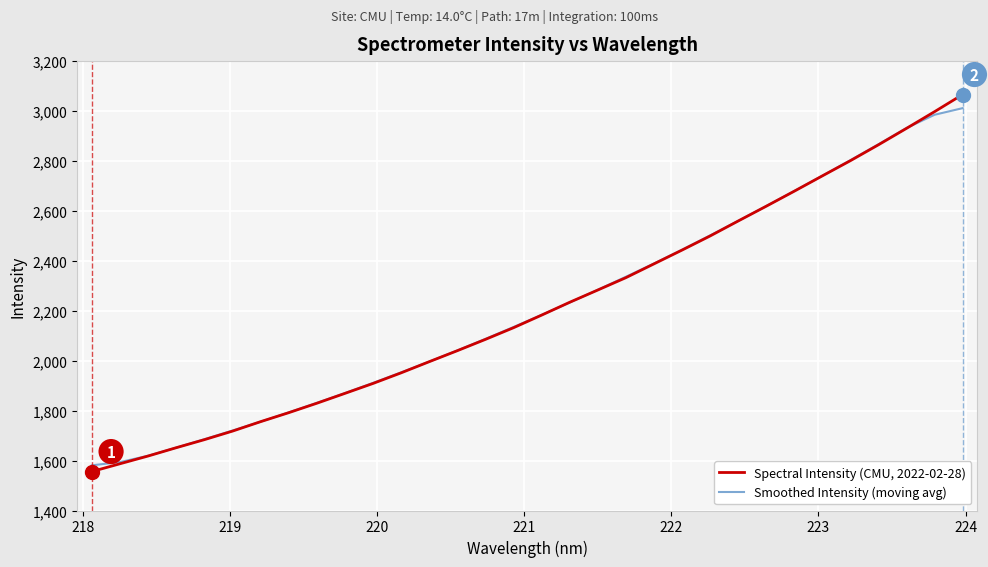

True or false: Smoothed Intensity (moving avg) has more than 1 points higher than both neighbors.

False